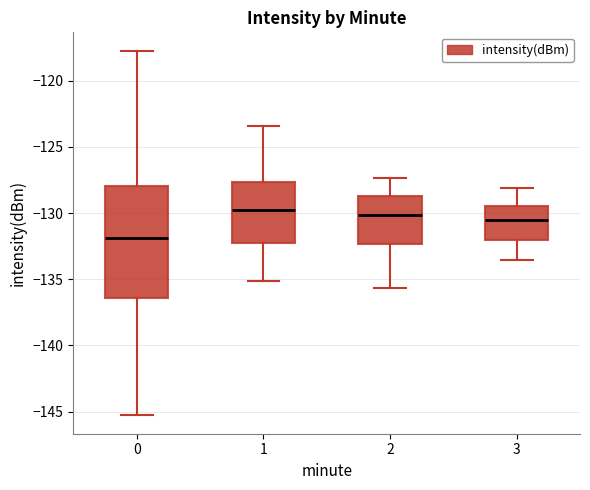

Which box has the lowest median line?

0